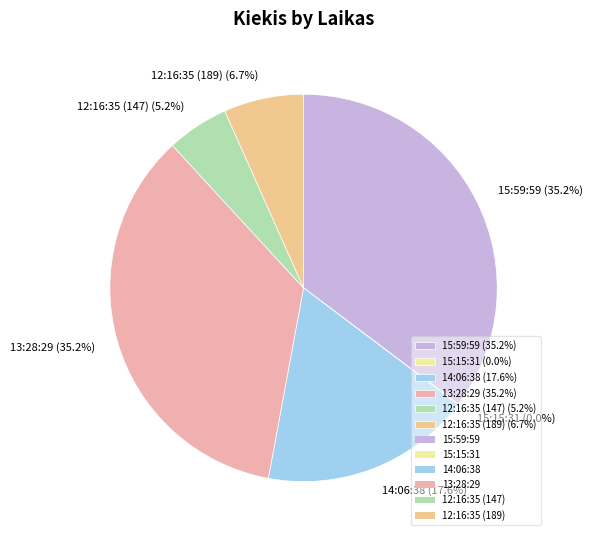

To the nearest percent, what percentage of the pie is 14:06:38?

18%